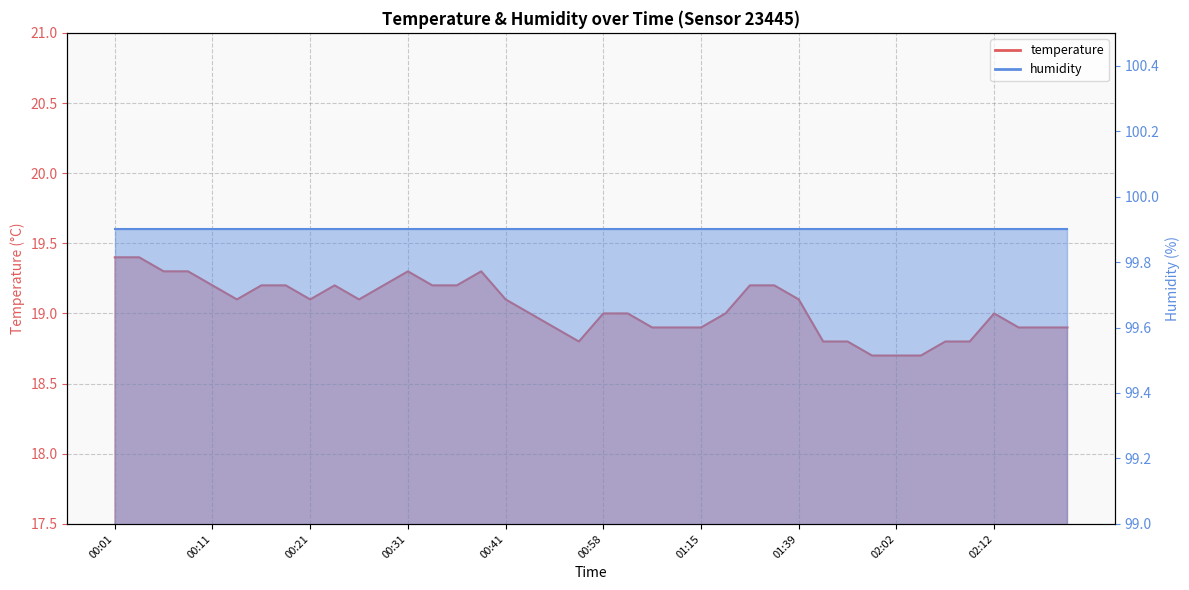

Rank the categories by value from highest to lowest.

00:01, 00:03, 00:06, 00:08, 00:31, 00:38, 00:11, 00:16, 00:18, 00:23, 00:28, 00:33, 00:36, 01:30, 01:36, 00:13, 00:21, 00:26, 00:41, 01:39, 00:46, 00:58, 01:04, 01:21, 02:12, 00:49, 01:06, 01:12, 01:15, 02:14, 02:17, 02:22, 00:52, 01:54, 01:57, 02:07, 02:09, 01:59, 02:02, 02:04